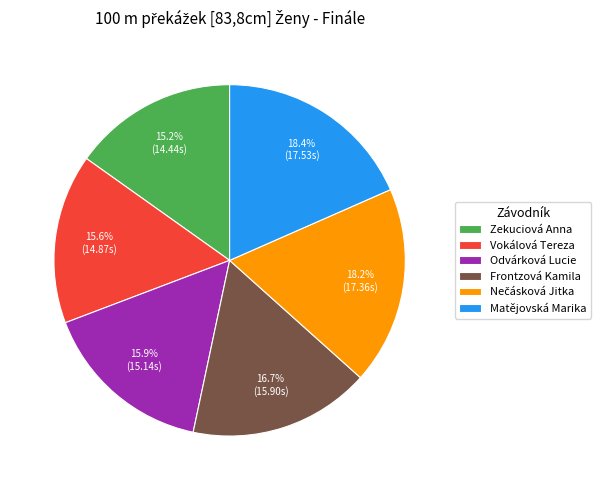

To the nearest percent, what is the difference between the largest and smallest slice percentages?

3%